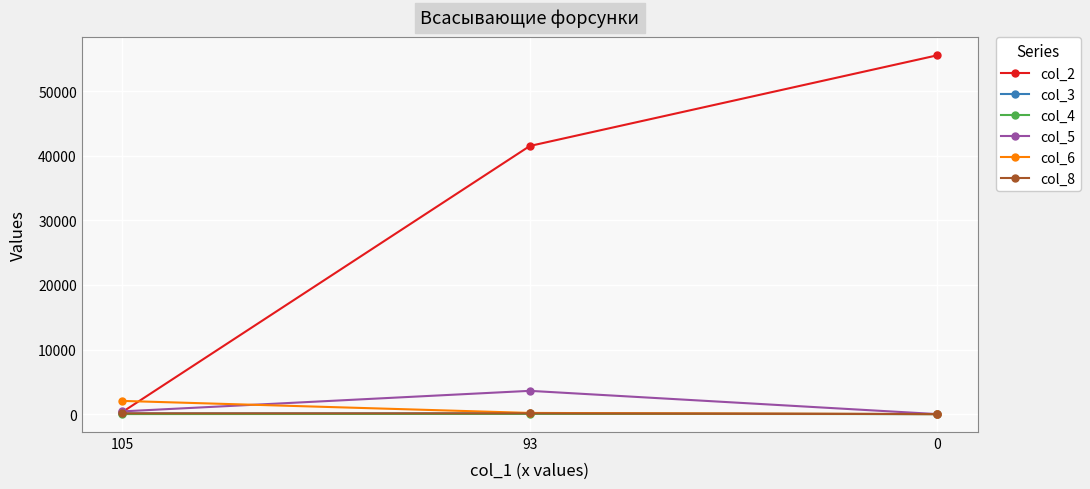

What are all the series names shown in the legend?

col_2, col_3, col_4, col_5, col_6, col_8